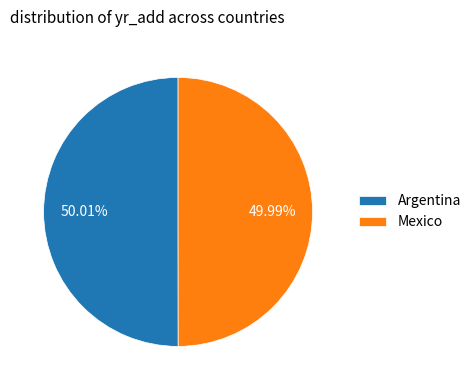

Is there a majority slice in this chart?

Yes